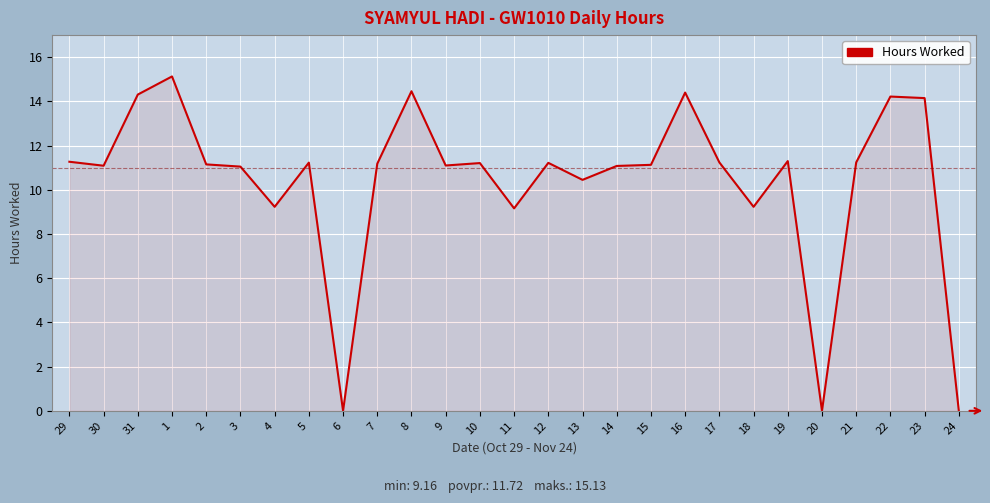

Count the number of categories in the chart.

27